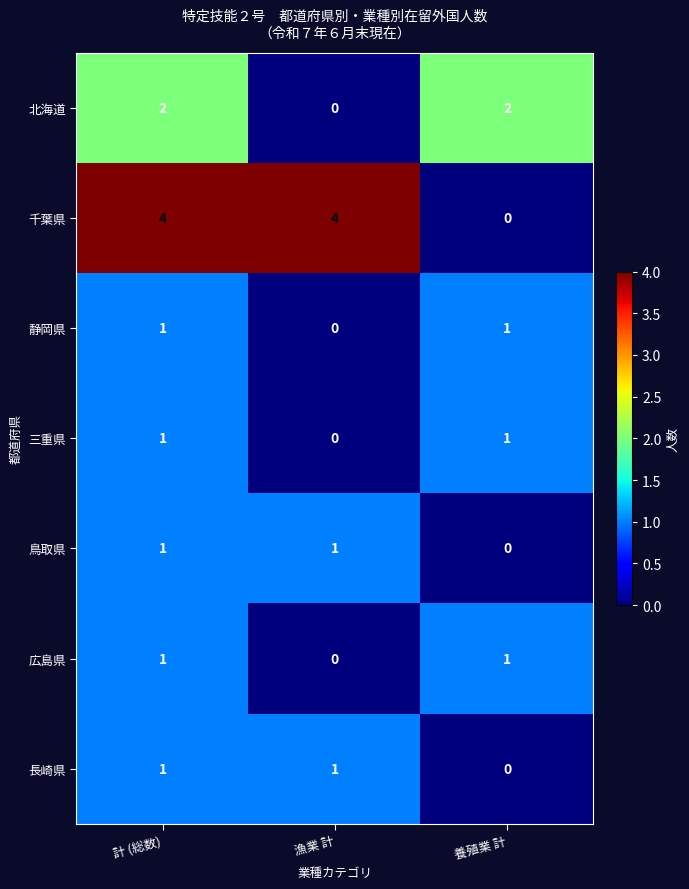

The value of 長崎県 at 養殖業 計 is 1. True or false?

False